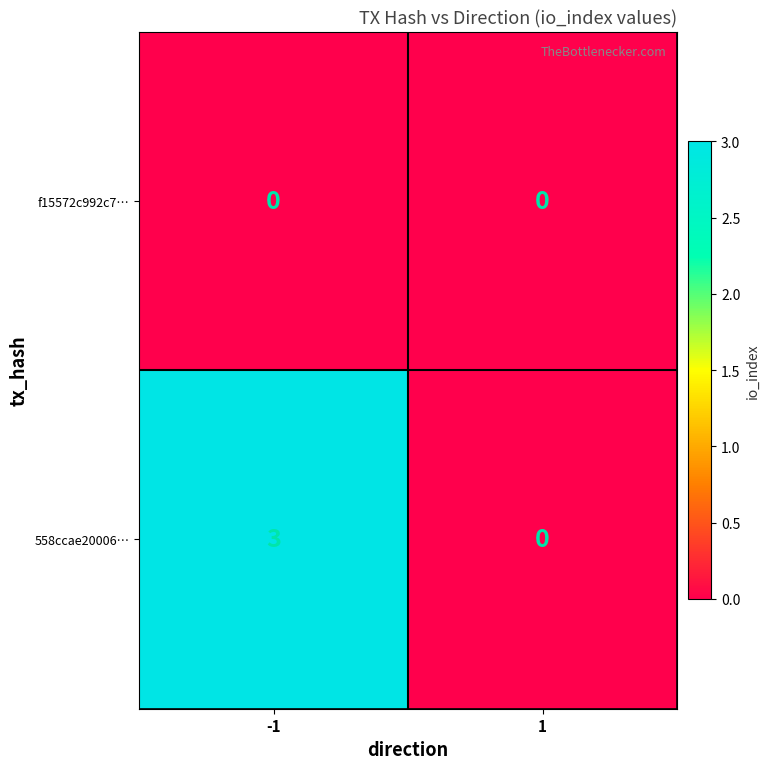

Rank the series by their average value, from lowest to highest.

f15572c992c7…, 558ccae20006…